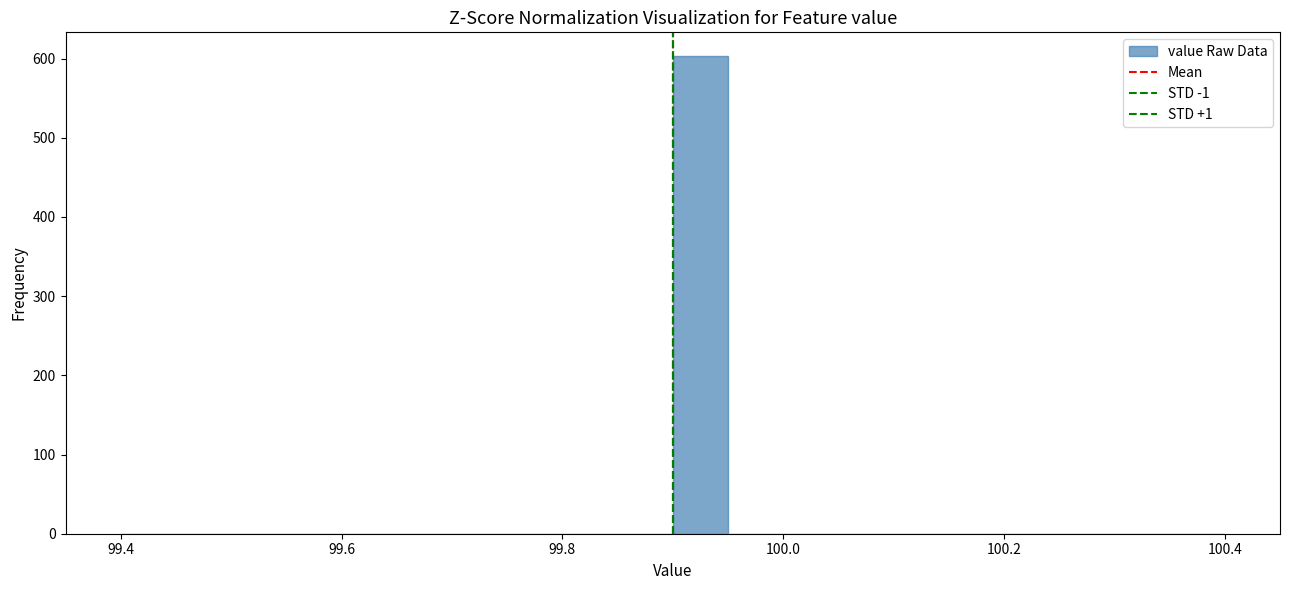

Read against the x-axis, roughly where is the centre of the tallest bar?

99.92